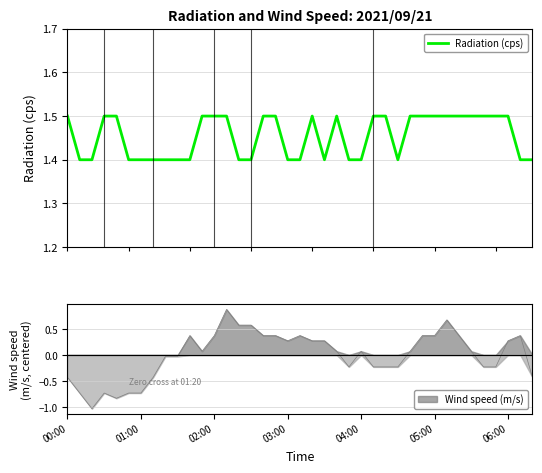

Reading left to right, what are all the values shown in this chart?

1.5	1.4	1.4	1.5	1.5	1.4	1.4	1.4	1.4	1.4	1.4	1.5	1.5	1.5	1.4	1.4	1.5	1.5	1.4	1.4	1.5	1.4	1.5	1.4	1.4	1.5	1.5	1.4	1.5	1.5	1.5	1.5	1.5	1.5	1.5	1.5	1.5	1.4	1.4